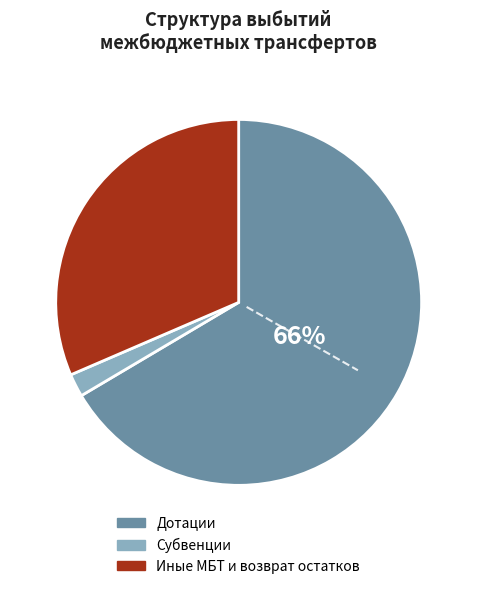

To the nearest percent, what is the average slice percentage?

33%